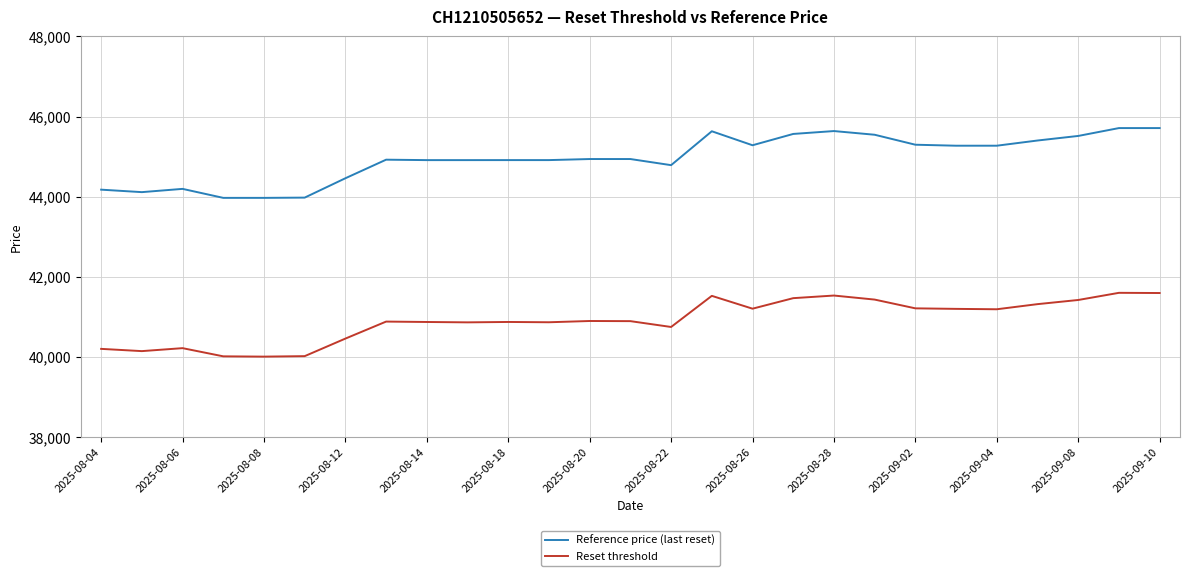

What is the sum of all Reference price (last reset) values?

1213917.8